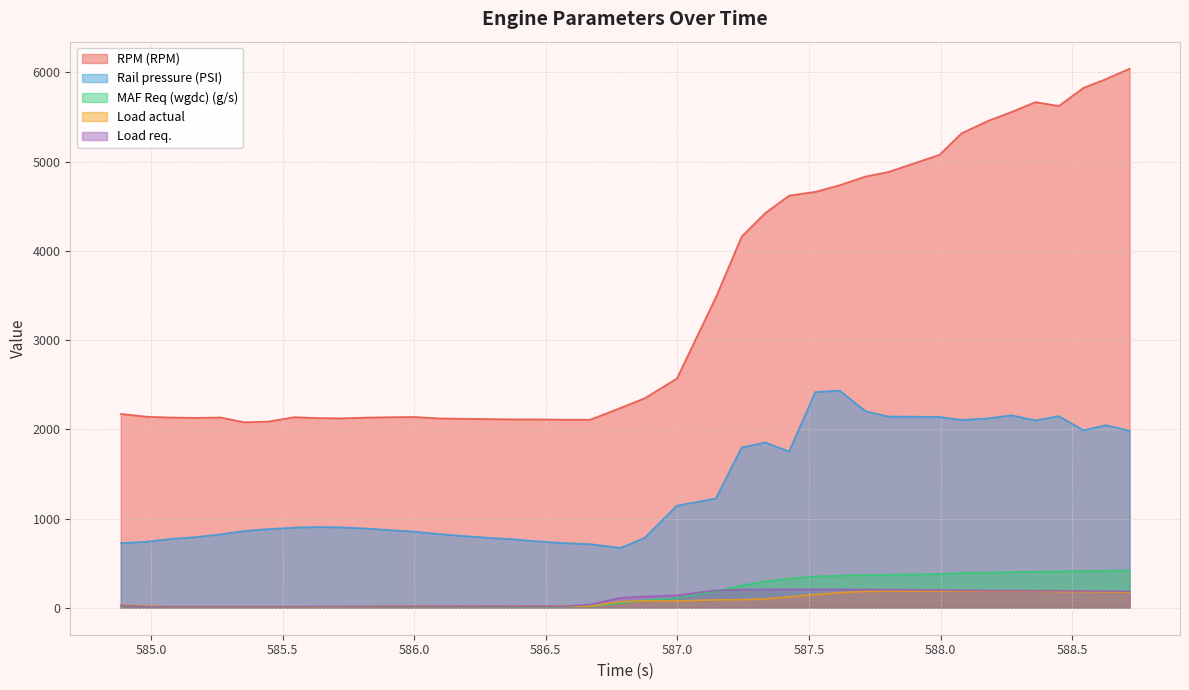

Count the number of data series in this chart.

5